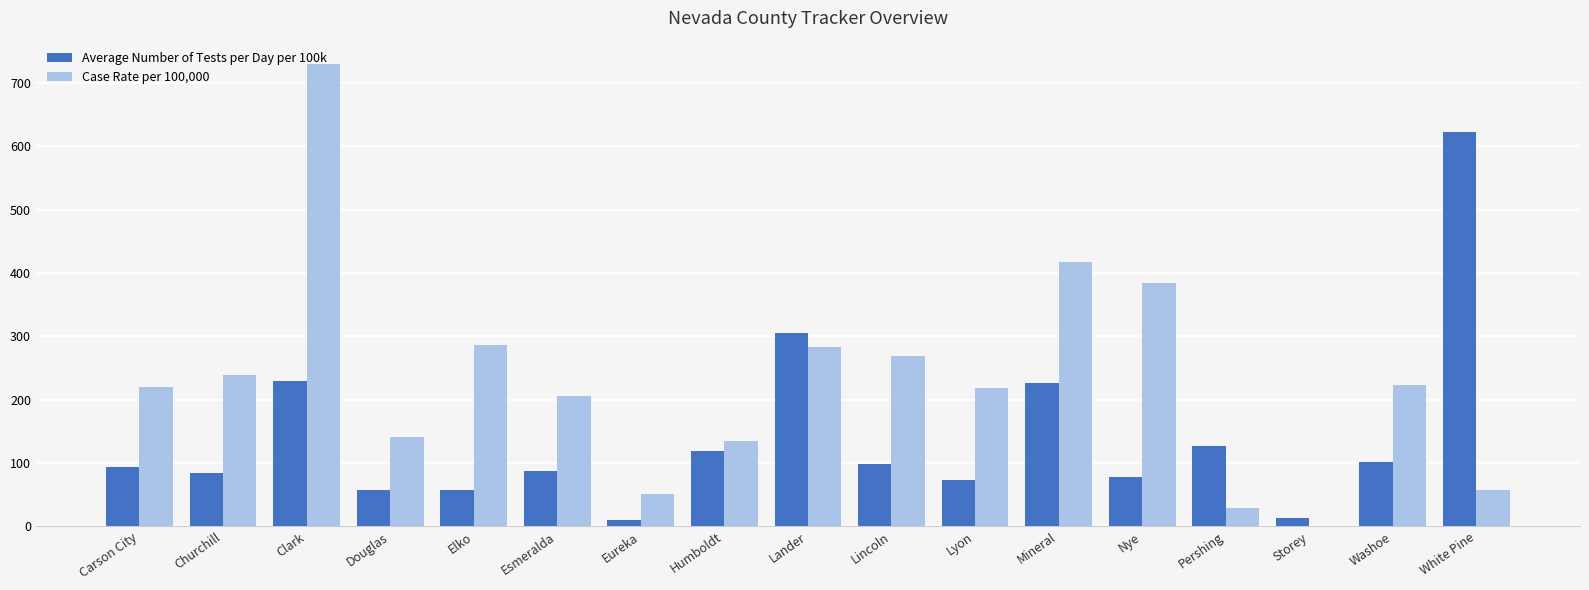

Are the bars grouped side by side (vs. stacked)?

Yes